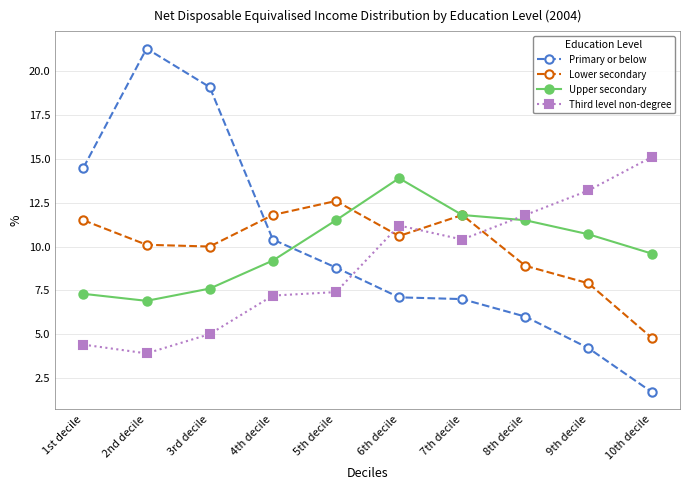

True or false: Lower secondary and Third level non-degree intersect in this chart.

True